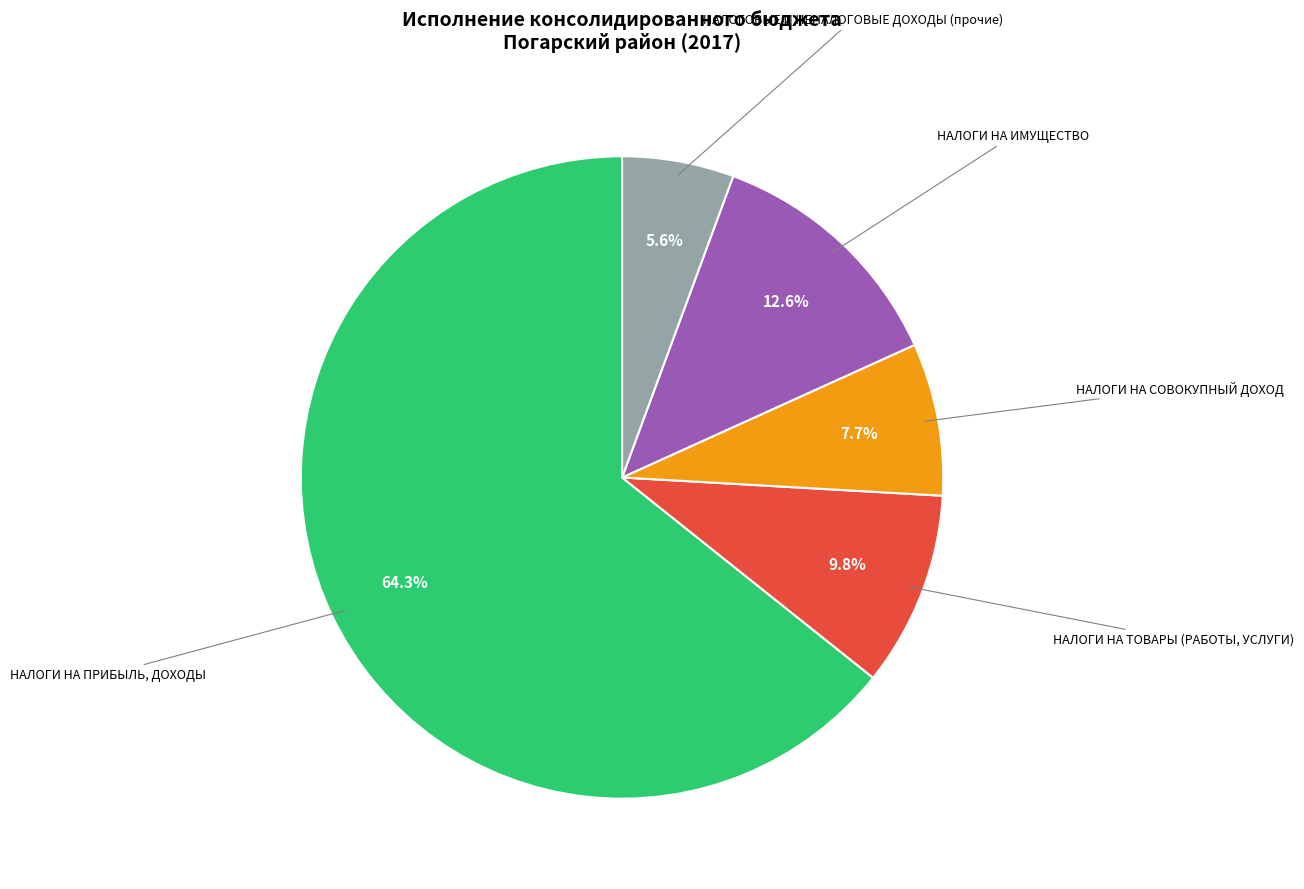

Rank the categories by value from highest to lowest.

НАЛОГИ НА ПРИБЫЛЬ, ДОХОДЫ, НАЛОГИ НА ИМУЩЕСТВО, НАЛОГИ НА ТОВАРЫ (РАБОТЫ, УСЛУГИ), НАЛОГИ НА СОВОКУПНЫЙ ДОХОД, НАЛОГОВЫЕ И НЕНАЛОГОВЫЕ ДОХОДЫ (прочие)